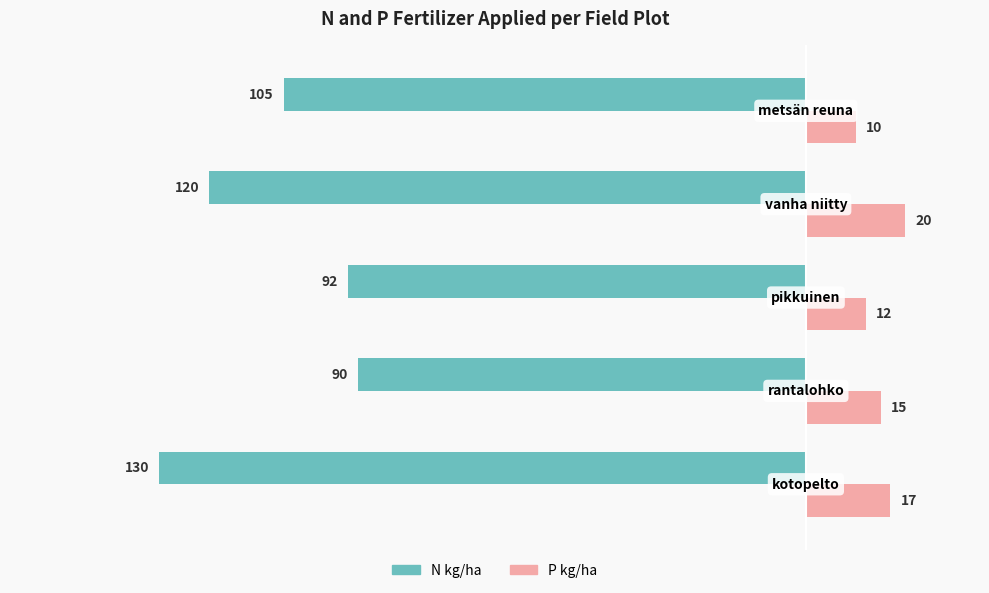

What is the greatest value displayed?

20